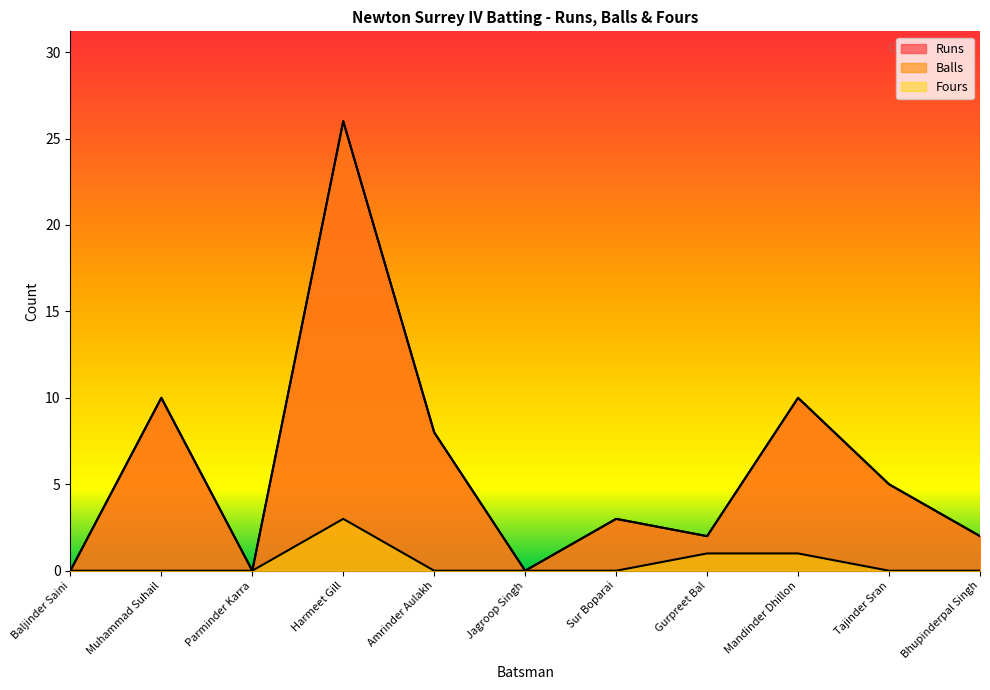

At which label is Fours closest to 1?

Gurpreet Bal